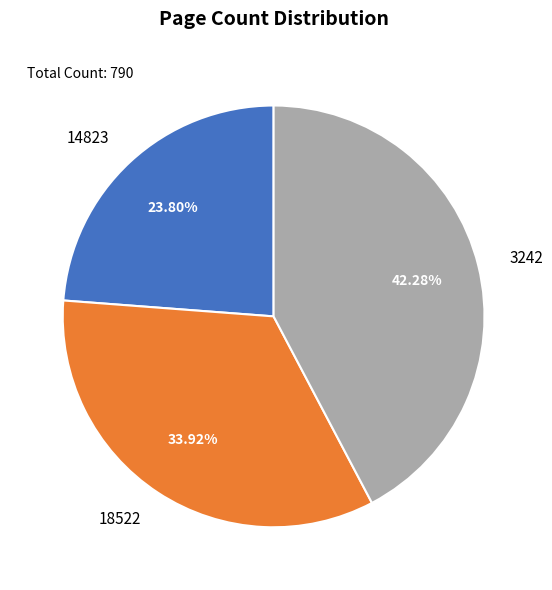

How many slices are in this pie chart?

3